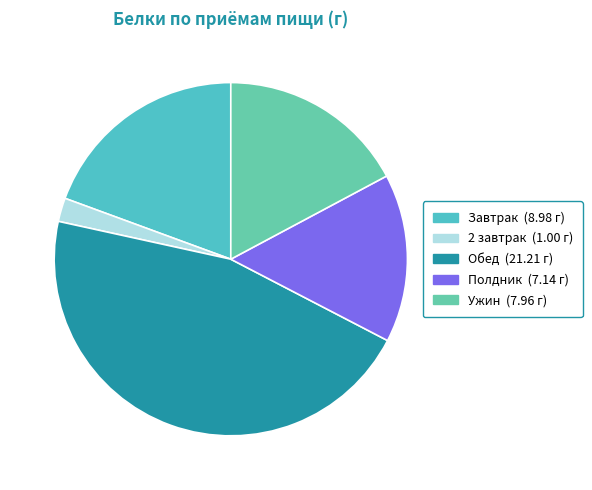

What portion of the pie excludes 2 завтрак?

97.8%